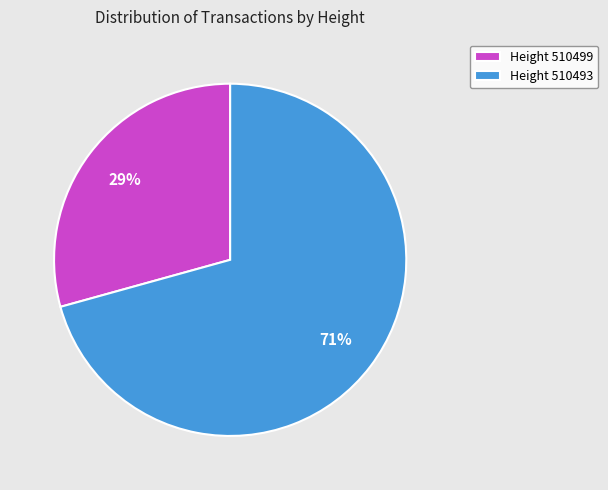

Rank the categories by value from highest to lowest.

Height 510493, Height 510499